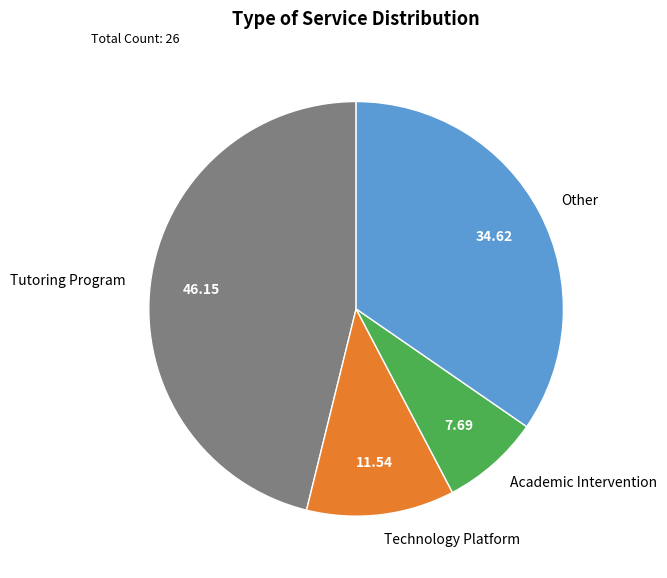

The Academic Intervention slice represents 31% of the pie. True or false?

False